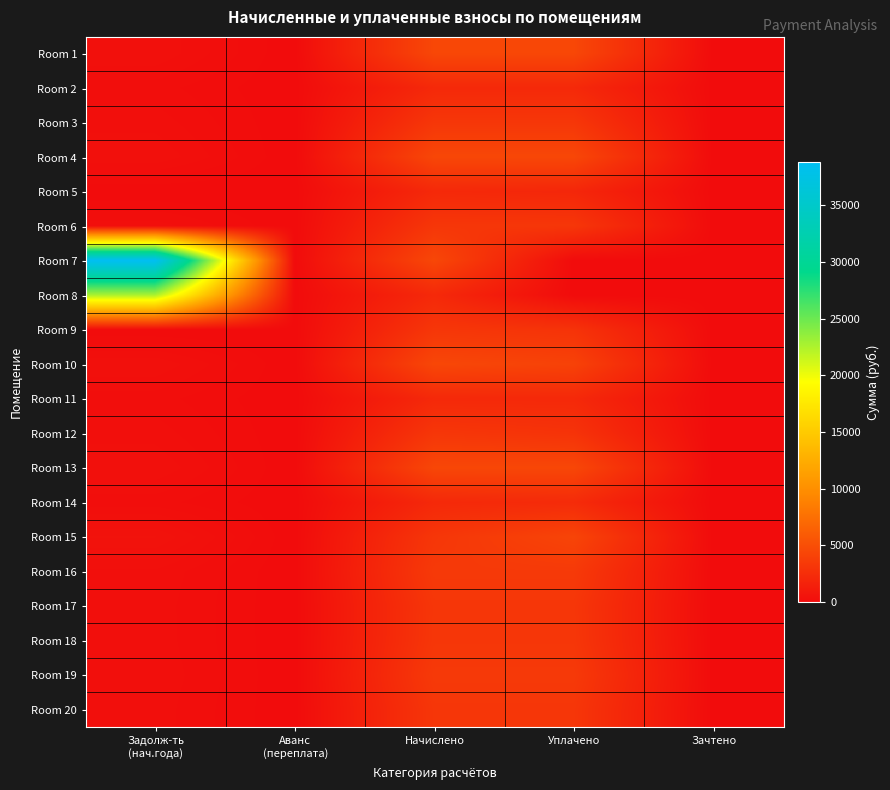

Reading left to right, list all the values displayed in this chart.

Room 1: Задолж-ть
(нач.года)=375.0	Аванс
(переплата)=0.0	Начислено=4500.0	Уплачено=4500.0	Зачтено=0.0
Room 2: Задолж-ть
(нач.года)=184.4	Аванс
(переплата)=0.0	Начислено=2212.9	Уплачено=2212.9	Зачтено=0.0
Room 3: Задолж-ть
(нач.года)=270.3	Аванс
(переплата)=0.0	Начислено=3243.6	Уплачено=3243.6	Зачтено=0.0
Room 4: Задолж-ть
(нач.года)=374.8	Аванс
(переплата)=0.0	Начислено=4486.2	Уплачено=4486.2	Зачтено=0.0
Room 5: Задолж-ть
(нач.года)=0.0	Аванс
(переплата)=5.6	Начислено=2205.6	Уплачено=2049.5	Зачтено=0.0
Room 6: Задолж-ть
(нач.года)=269.0	Аванс
(переплата)=0.0	Начислено=3234.1	Уплачено=3234.1	Зачтено=0.0
Room 7: Задолж-ть
(нач.года)=38854.6	Аванс
(переплата)=0.0	Начислено=4495.0	Уплачено=0.0	Зачтено=0.0
Room 8: Задолж-ть
(нач.года)=22650.3	Аванс
(переплата)=0.0	Начислено=2226.0	Уплачено=0.0	Зачтено=0.0
Room 9: Задолж-ть
(нач.года)=0.8	Аванс
(переплата)=0.0	Начислено=3239.2	Уплачено=2970.0	Зачтено=0.0
Room 10: Задолж-ть
(нач.года)=373.7	Аванс
(переплата)=0.0	Начислено=4484.8	Уплачено=4111.0	Зачтено=0.0
Room 11: Задолж-ть
(нач.года)=184.0	Аванс
(переплата)=0.0	Начислено=2208.5	Уплачено=2208.5	Зачтено=0.0
Room 12: Задолж-ть
(нач.года)=269.6	Аванс
(переплата)=0.0	Начислено=3235.6	Уплачено=2965.9	Зачтено=0.0
Room 13: Задолж-ть
(нач.года)=373.1	Аванс
(переплата)=0.0	Начислено=4477.4	Уплачено=4477.4	Зачтено=0.0
Room 14: Задолж-ть
(нач.года)=184.1	Аванс
(переплата)=0.0	Начислено=2203.4	Уплачено=2387.4	Зачтено=0.0
Room 15: Задолж-ть
(нач.года)=538.0	Аванс
(переплата)=0.0	Начислено=3226.8	Уплачено=4301.6	Зачтено=0.0
Room 16: Задолж-ть
(нач.года)=289.5	Аванс
(переплата)=0.0	Начислено=3470.0	Уплачено=3470.0	Зачтено=0.0
Room 17: Задолж-ть
(нач.года)=268.2	Аванс
(переплата)=0.0	Начислено=3218.8	Уплачено=3218.8	Зачтено=0.0
Room 18: Задолж-ть
(нач.года)=270.1	Аванс
(переплата)=0.0	Начислено=3240.6	Уплачено=3240.6	Зачтено=0.0
Room 19: Задолж-ть
(нач.года)=289.2	Аванс
(переплата)=0.0	Начислено=3470.9	Уплачено=3470.9	Зачтено=0.0
Room 20: Задолж-ть
(нач.года)=267.6	Аванс
(переплата)=0.0	Начислено=3211.6	Уплачено=3211.6	Зачтено=0.0